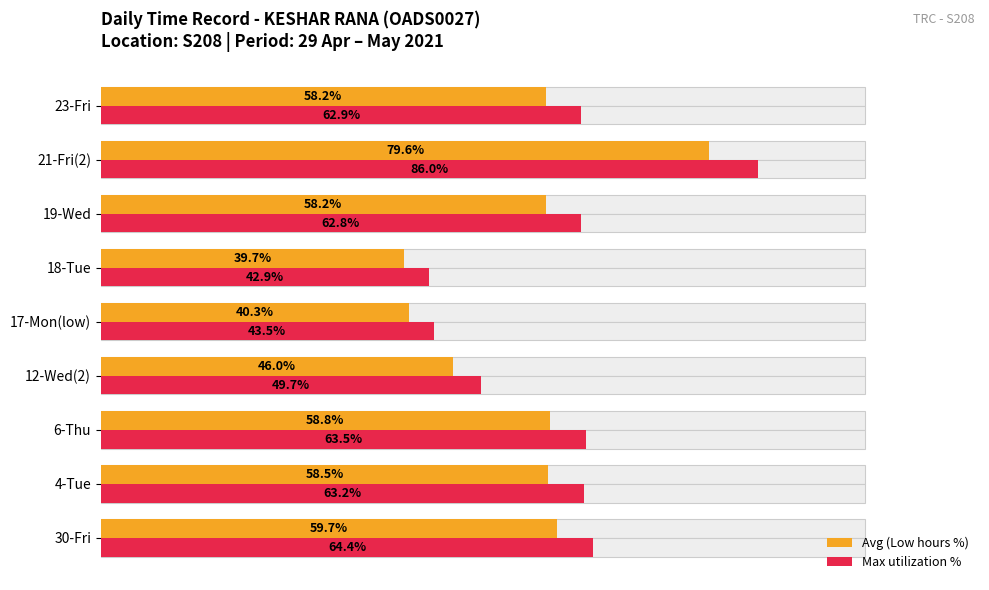

Which series changed the most between 30-Fri and 19-Wed?

Max utilization %